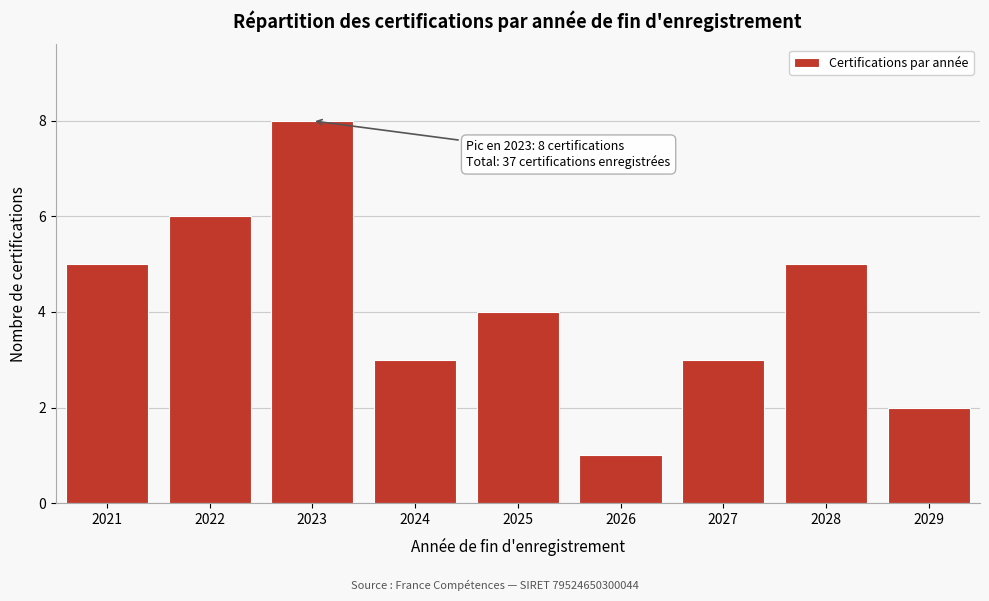

Reading left to right, list all the values displayed in this chart.

5	6	8	3	4	1	3	5	2